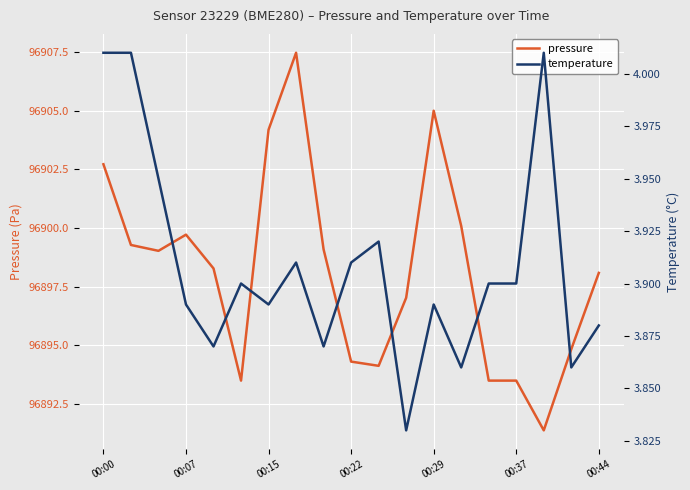

At which category does pressure reach its first local peak?

00:07